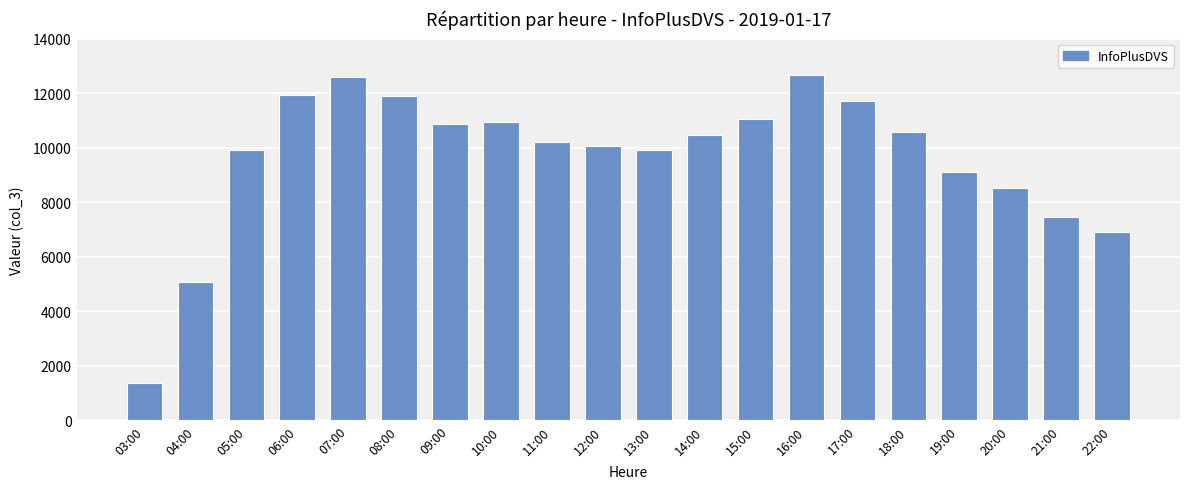

What is the average value?

9657